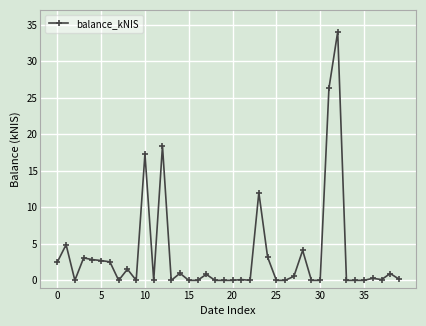

True or false: the data has more than 1 interior local peaks.

True